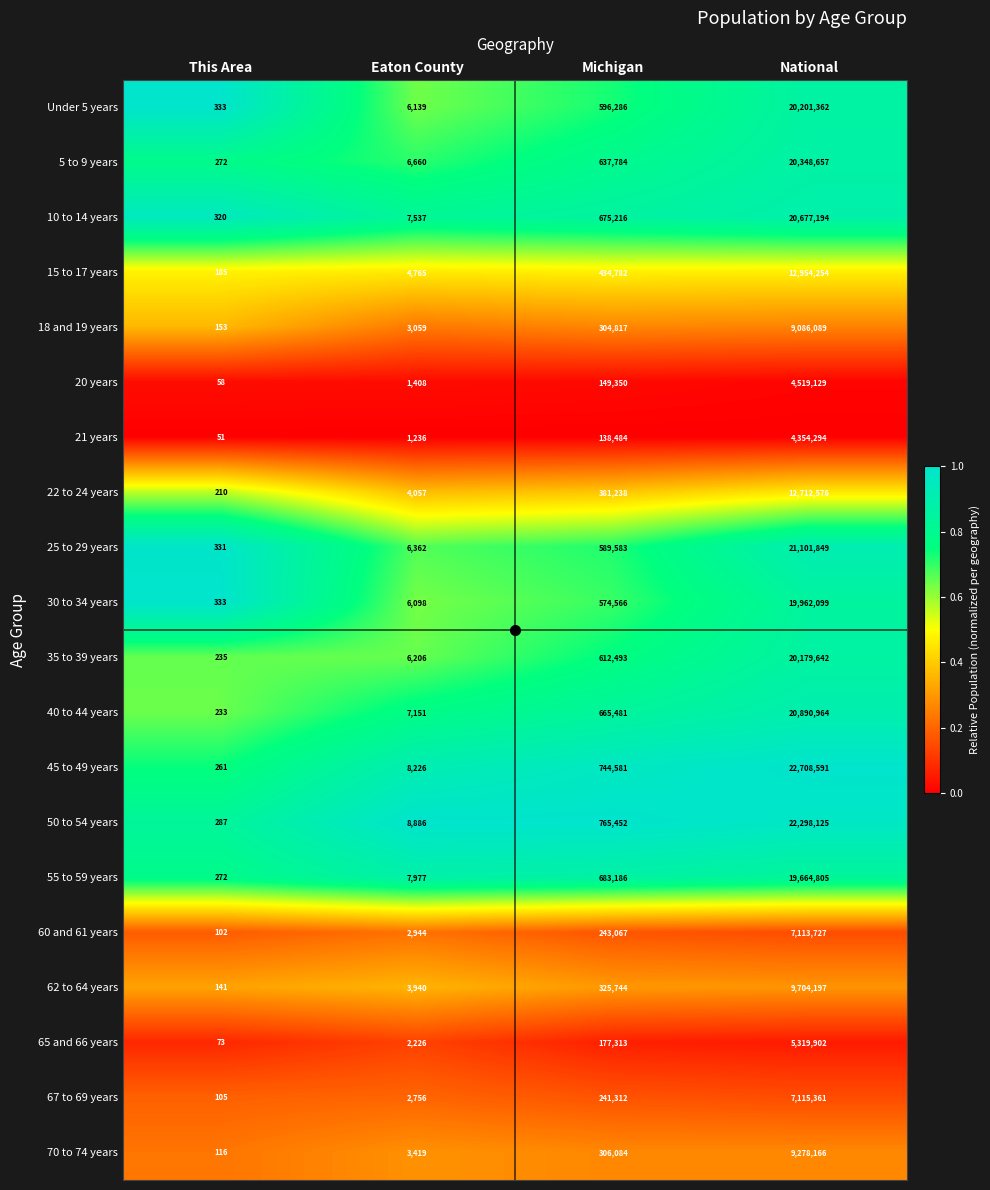

What is the difference between the 70 to 74 years values at This Area and National?

9278050